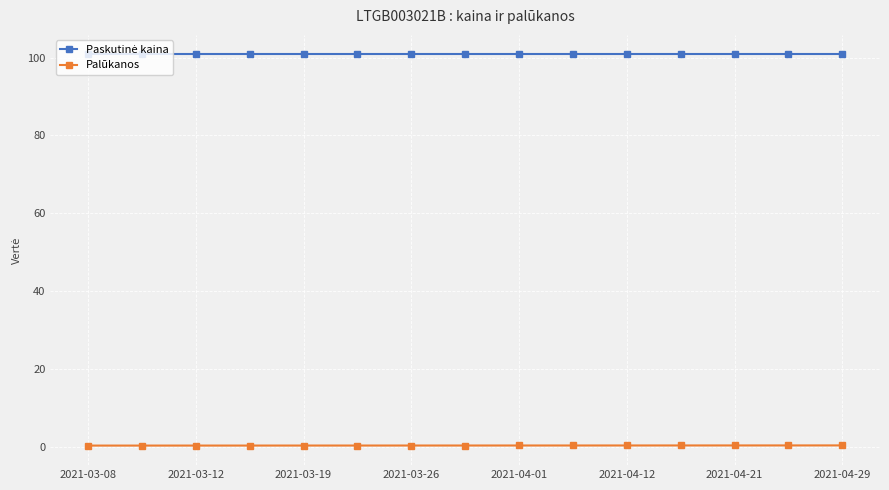

At how many categories does at least one series exceed 7?

15